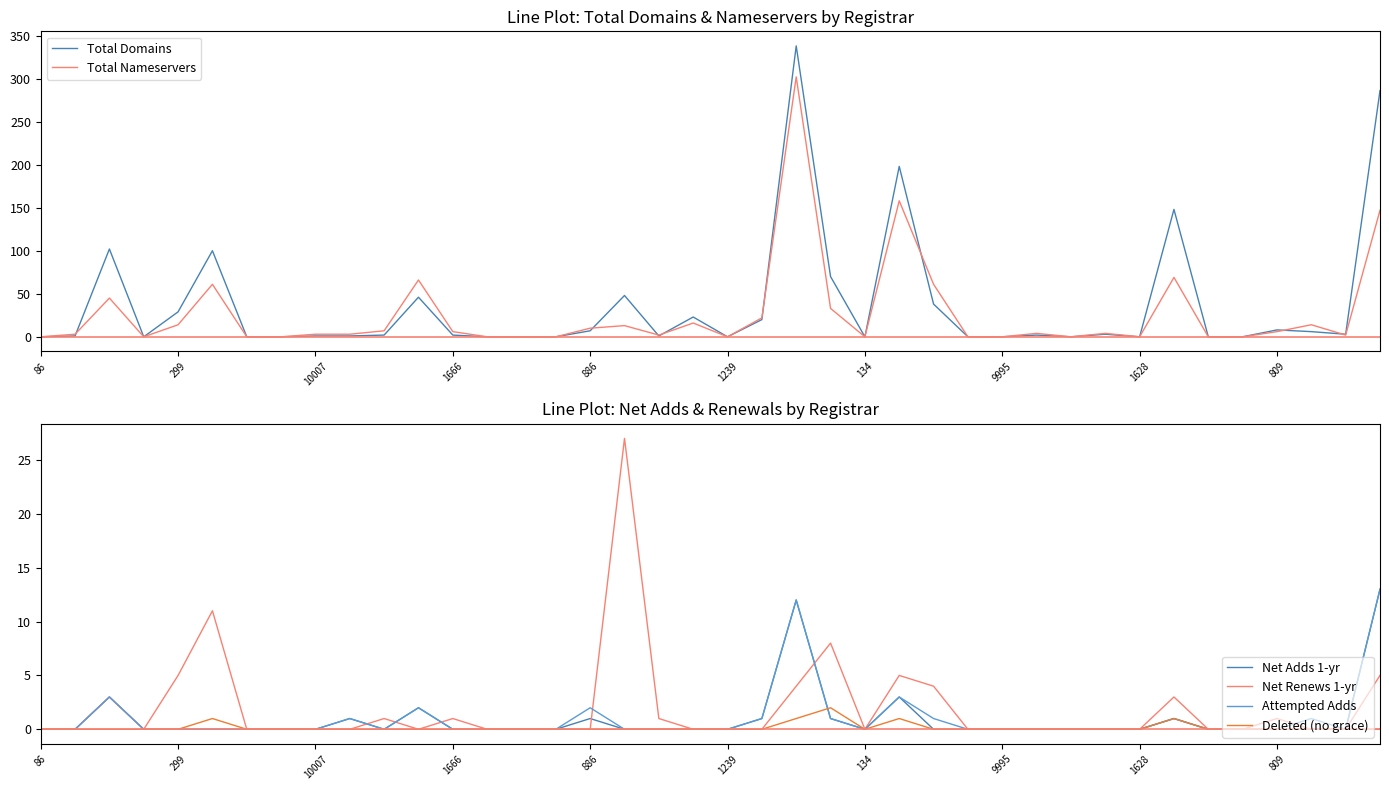

What is the highest value of the Attempted Adds series?

13